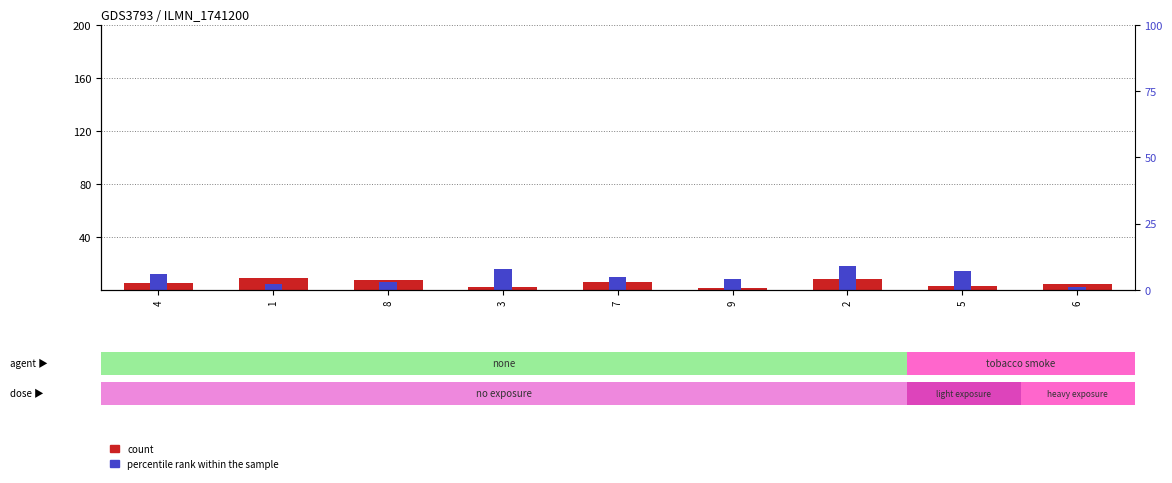

At how many categories does at least one series exceed 9?

5